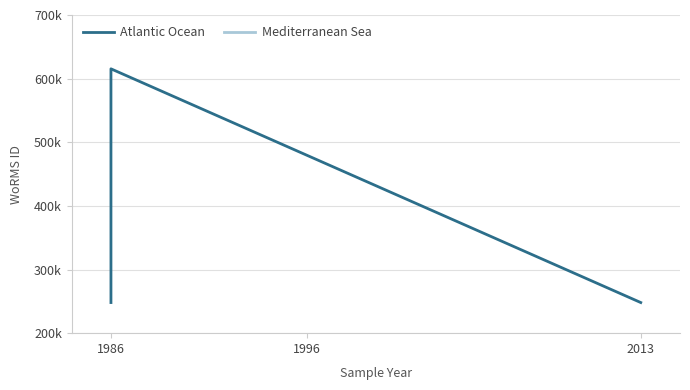

Count the values in the range 248124 to 615415.

3